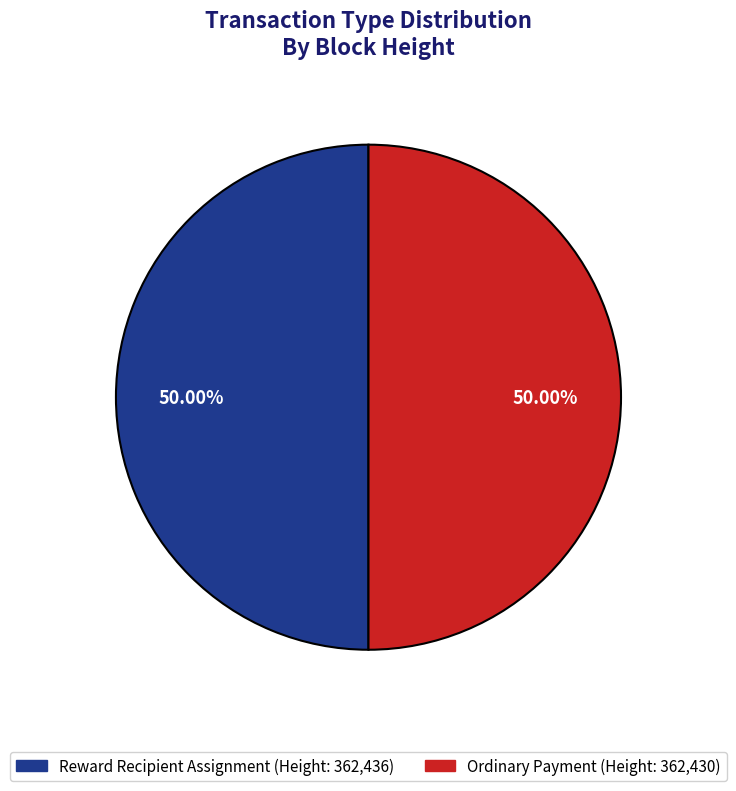

To the nearest percent, what is the average slice percentage?

50%